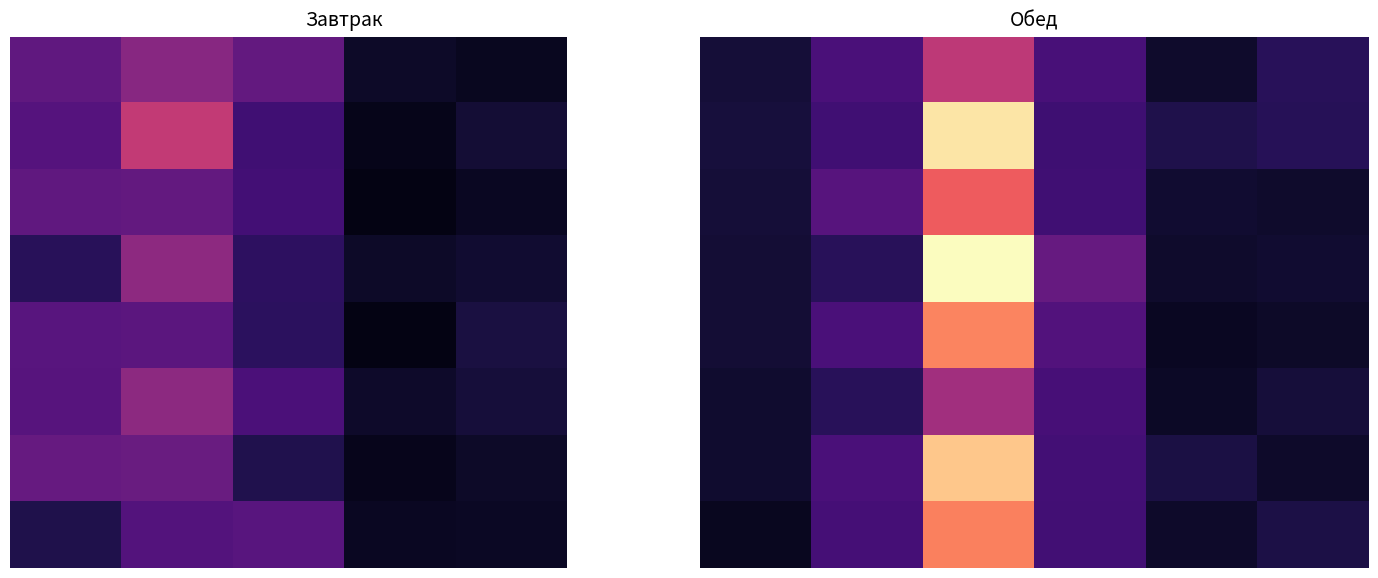

Read the 2 value at 5.

41.0